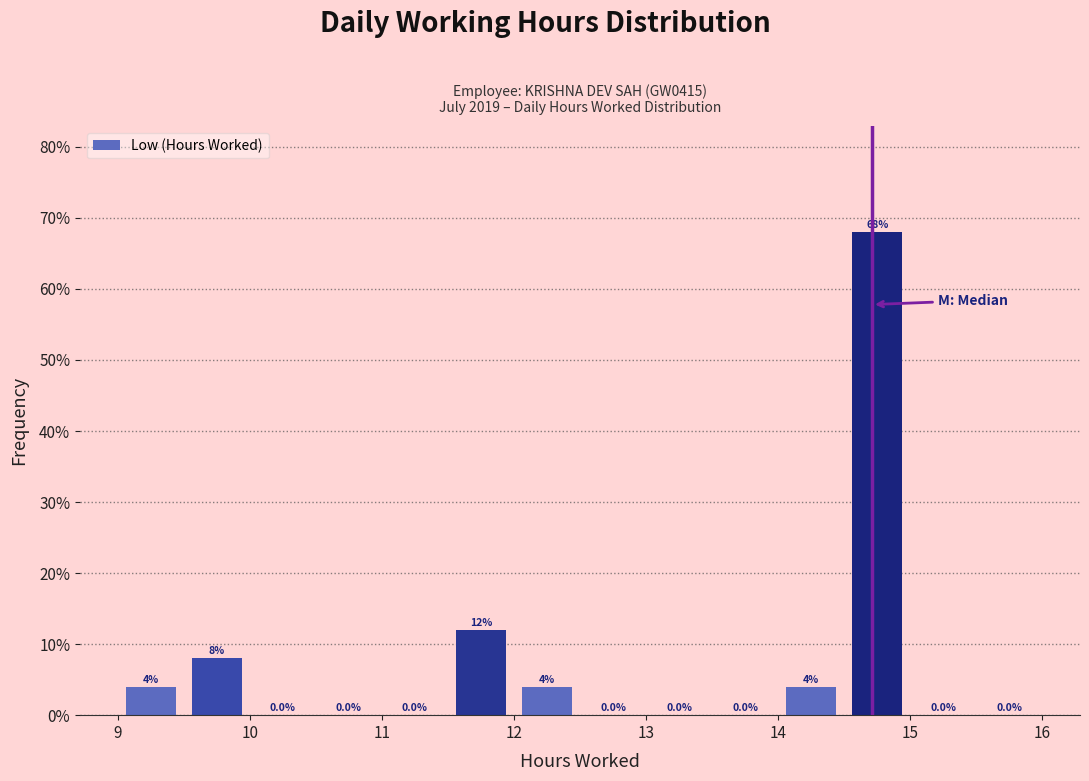

Over which range of the x-axis is the bar tallest?

14.5 to 15.0